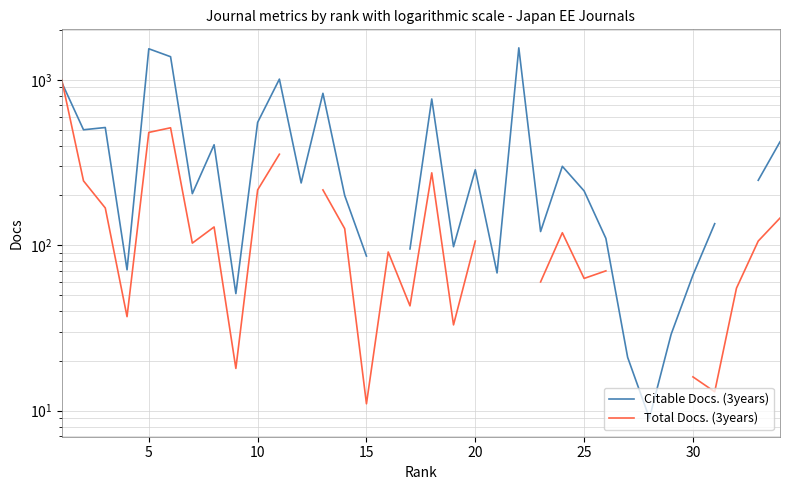

The value of Citable Docs. (3years) at 12 is 1282.8. True or false?

False